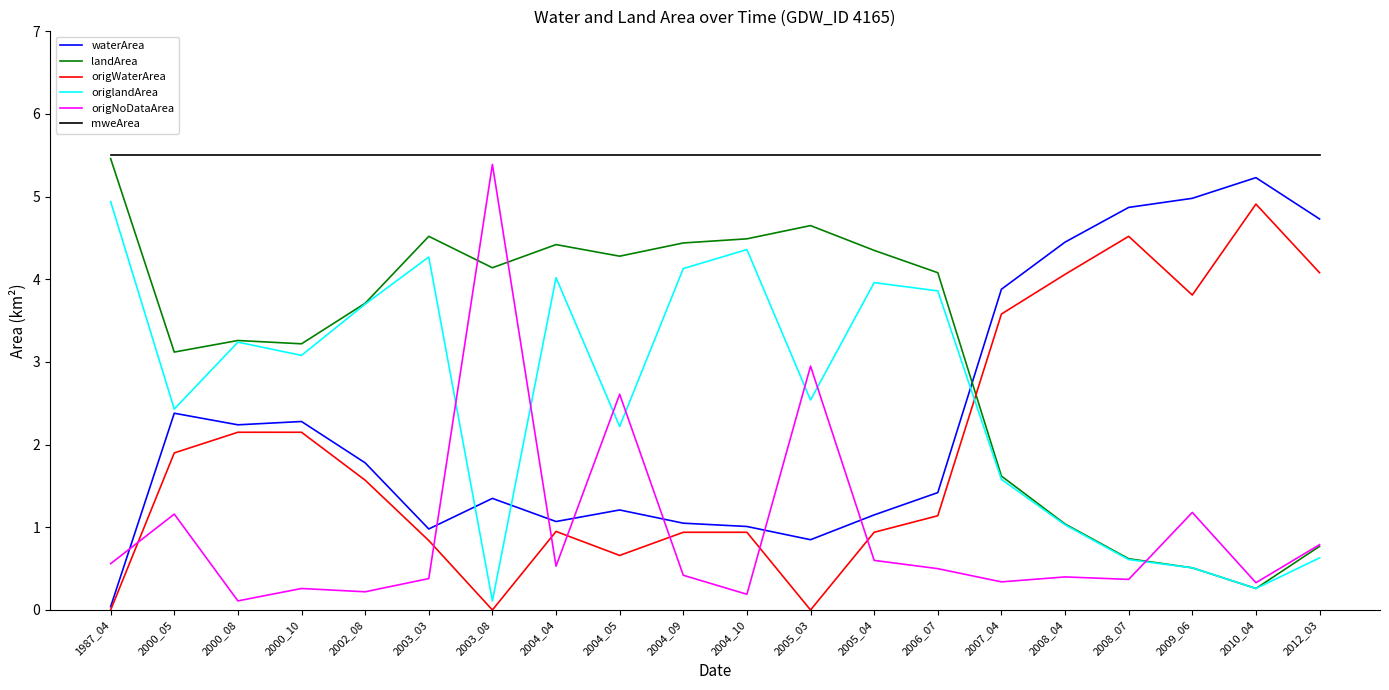

Which series has the largest total across all categories?

mweArea